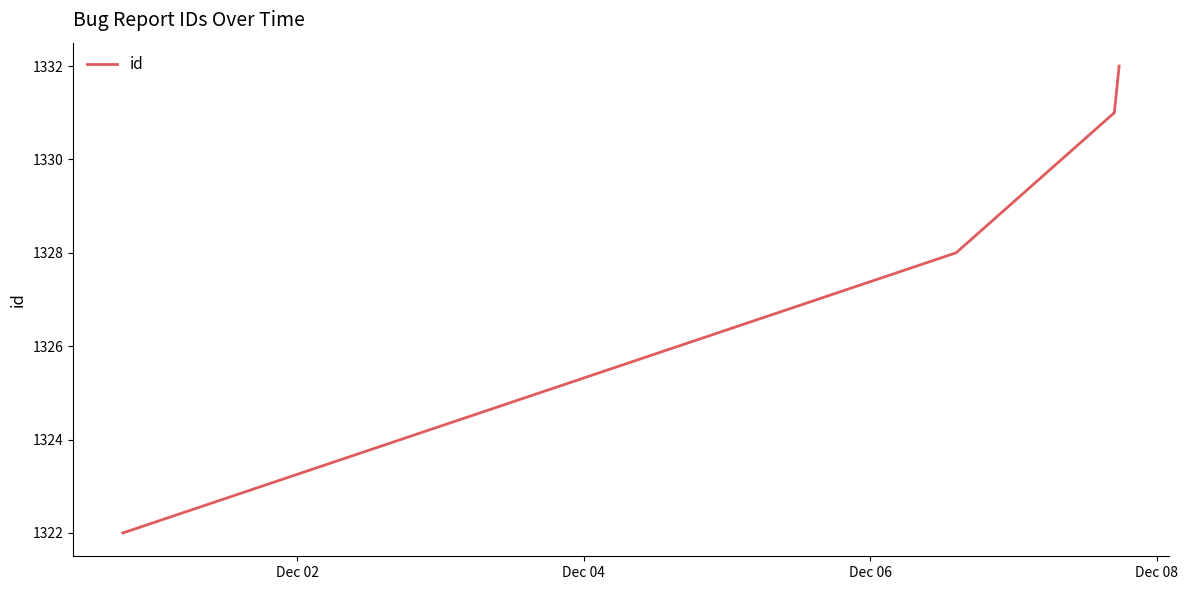

What is the difference between the maximum and minimum values?

10